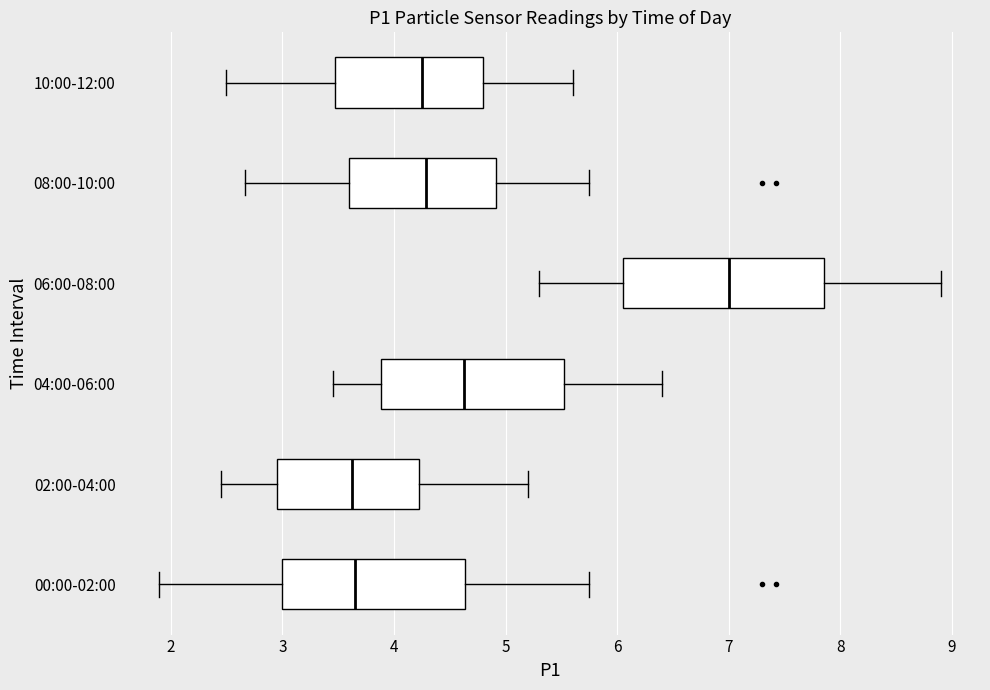

Reading bottom to top, transcribe this box plot: for each box, give where its median line is, the range the box spans, and where its two whiskers end, as read against the x-axis. The values are not printed on the chart, so give them approximately, as read against the axis.

00:00-02:00: median 3.7, box 3.0 to 4.6, whiskers 1.9 to 5.8
02:00-04:00: median 3.6, box 3.0 to 4.2, whiskers 2.5 to 5.2
04:00-06:00: median 4.6, box 3.9 to 5.5, whiskers 3.5 to 6.4
06:00-08:00: median 7.0, box 6.1 to 7.9, whiskers 5.3 to 8.9
08:00-10:00: median 4.3, box 3.6 to 4.9, whiskers 2.7 to 5.8
10:00-12:00: median 4.3, box 3.5 to 4.8, whiskers 2.5 to 5.6